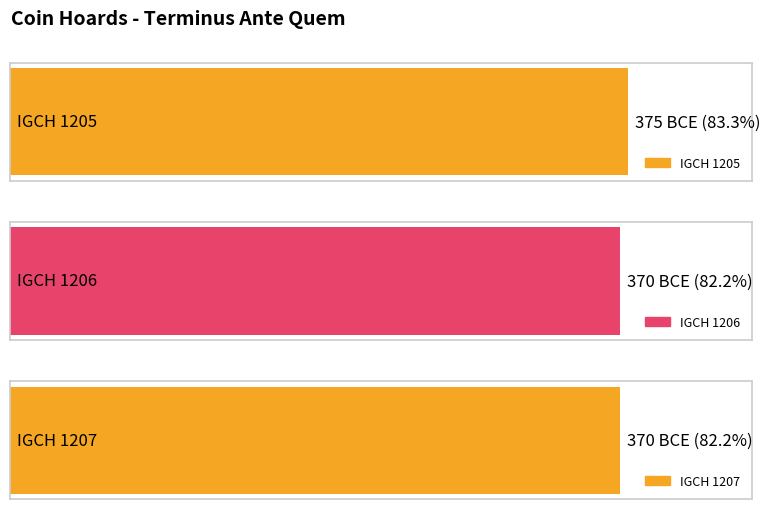

Reading right to left, list all the values displayed in this chart.

IGCH 1207=-370	IGCH 1206=-370	IGCH 1205=-375